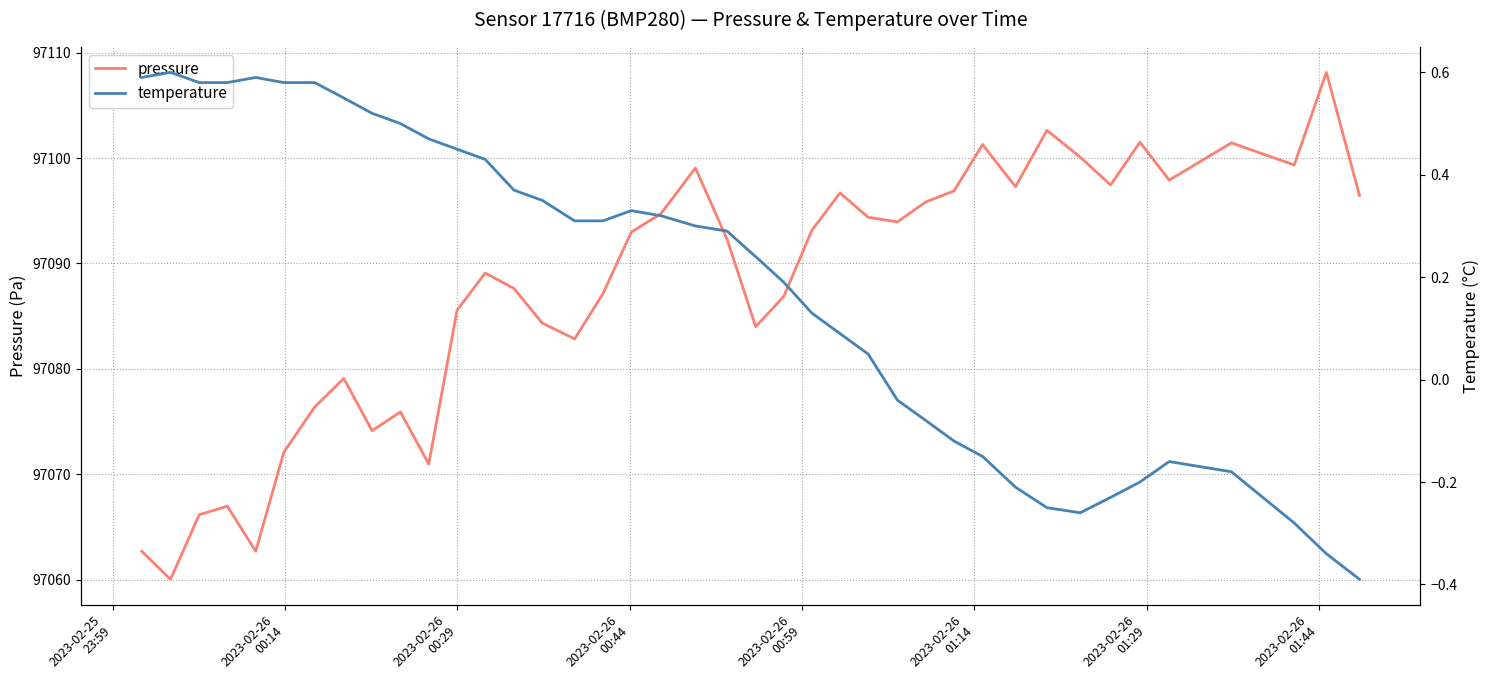

Reading right to left, extract all data points from this chart.

pressure: 97096.4	97108.1	97099.3	97101.4	97097.9	97101.5	97097.4	97100.1	97102.6	97097.3	97101.3	97096.9	97095.8	97093.9	97094.4	97096.7	97093.1	97086.9	97084.0	97092.3	97099.1	97094.7	97093.0	97087.1	97082.8	97084.3	97087.6	97089.1	97085.6	97071.0	97075.9	97074.1	97079.1	97076.4	97072.1	97062.7	97067.0	97066.2	97060.0	97062.7
temperature: -0.4	-0.3	-0.3	-0.2	-0.2	-0.2	-0.2	-0.3	-0.2	-0.2	-0.1	-0.1	-0.1	-0.0	0.1	0.1	0.1	0.2	0.2	0.3	0.3	0.3	0.3	0.3	0.3	0.3	0.4	0.4	0.5	0.5	0.5	0.5	0.6	0.6	0.6	0.6	0.6	0.6	0.6	0.6